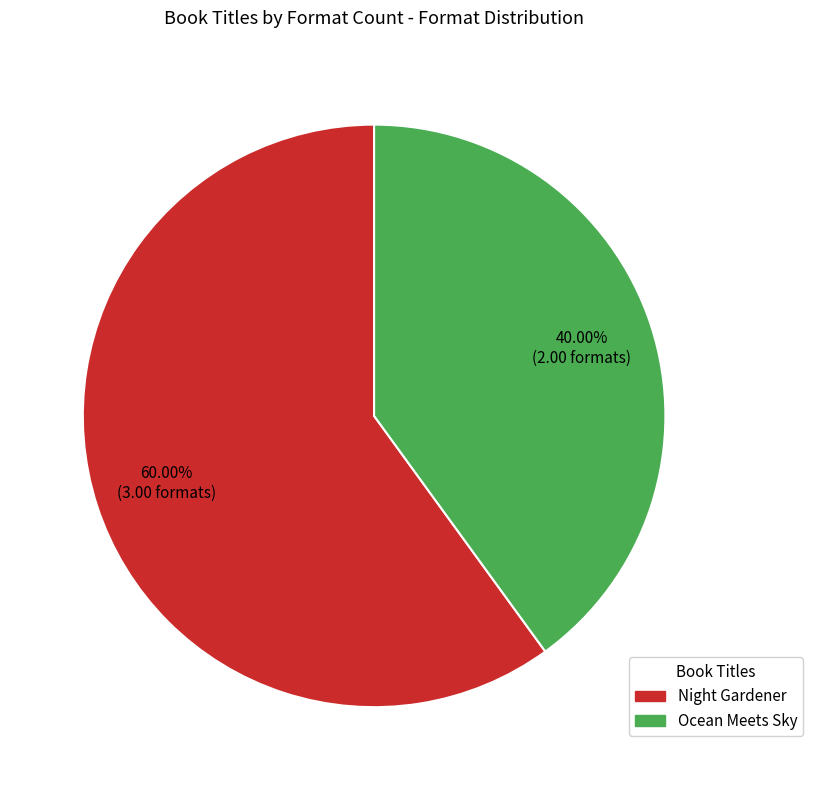

What is the ratio of the value at Night Gardener to the value at Ocean Meets Sky?

1.5